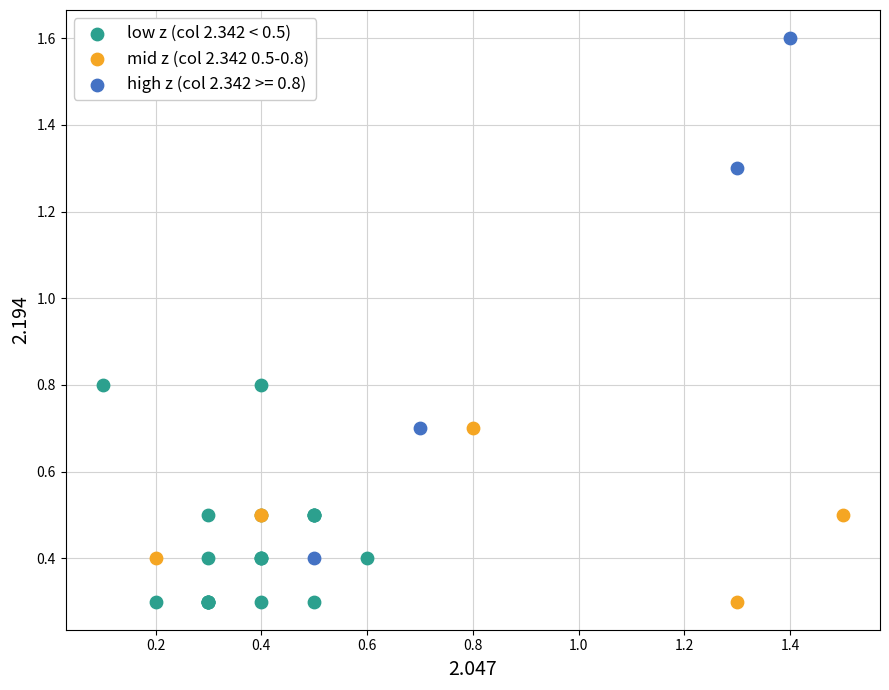

Which series contains the highest Y value?

high z (col 2.342 >= 0.8)